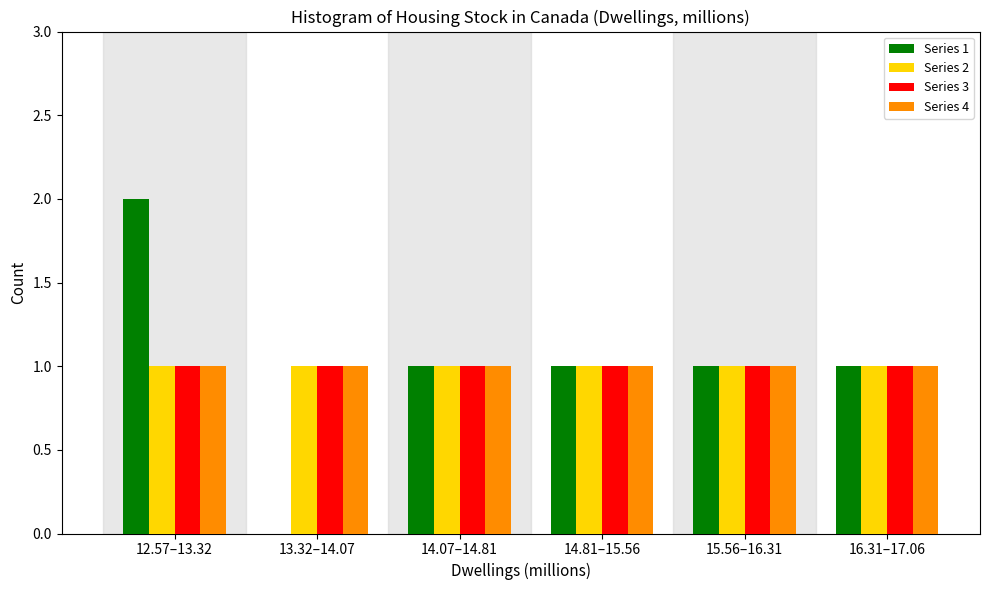

Reading left to right, list all the values displayed in this chart.

Series 1: 12.57–13.32=2	13.32–14.07=0	14.07–14.81=1	14.81–15.56=1	15.56–16.31=1	16.31–17.06=1
Series 2: 12.57–13.32=1	13.32–14.07=1	14.07–14.81=1	14.81–15.56=1	15.56–16.31=1	16.31–17.06=1
Series 3: 12.57–13.32=1	13.32–14.07=1	14.07–14.81=1	14.81–15.56=1	15.56–16.31=1	16.31–17.06=1
Series 4: 12.57–13.32=1	13.32–14.07=1	14.07–14.81=1	14.81–15.56=1	15.56–16.31=1	16.31–17.06=1